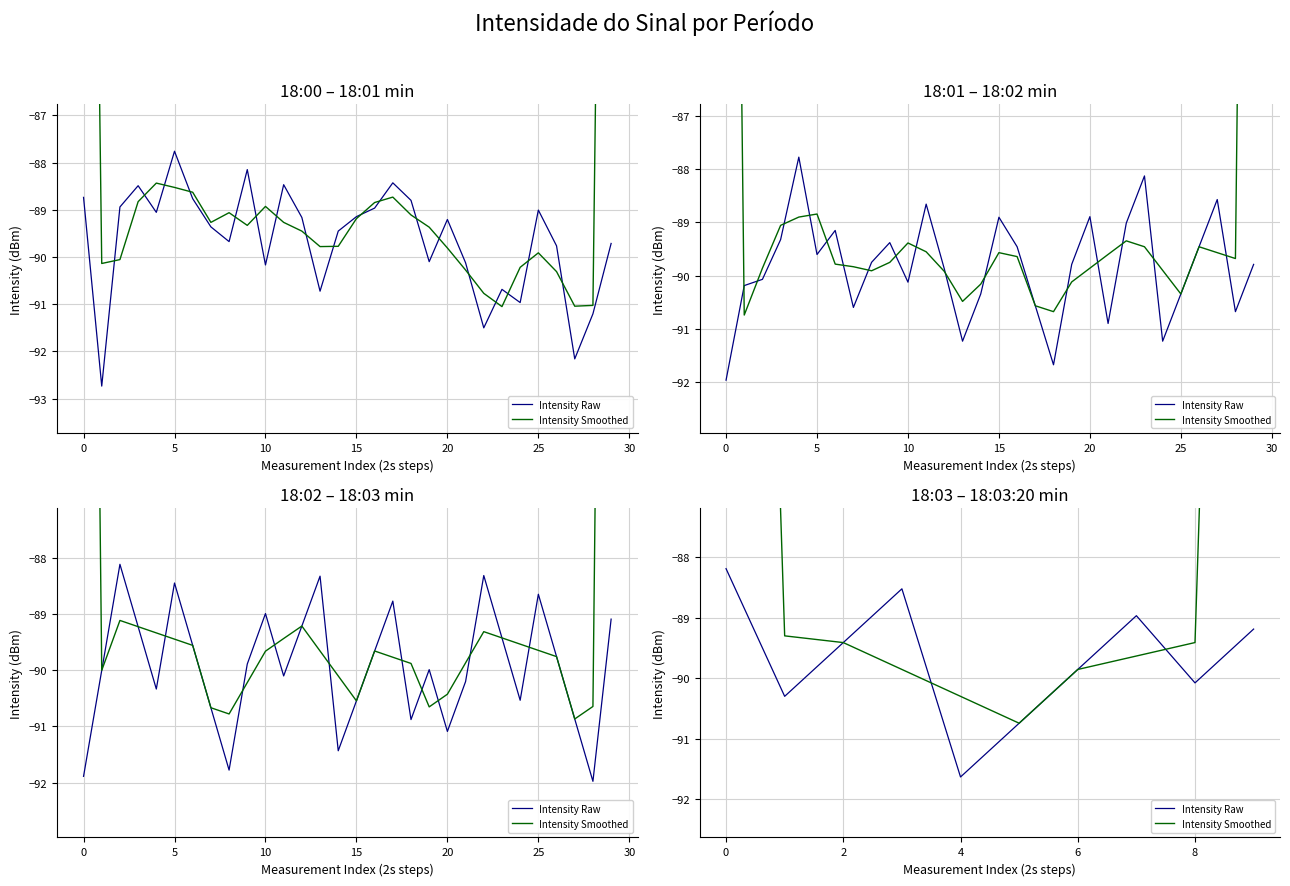

Which series has the largest total across all categories?

Intensity Smoothed